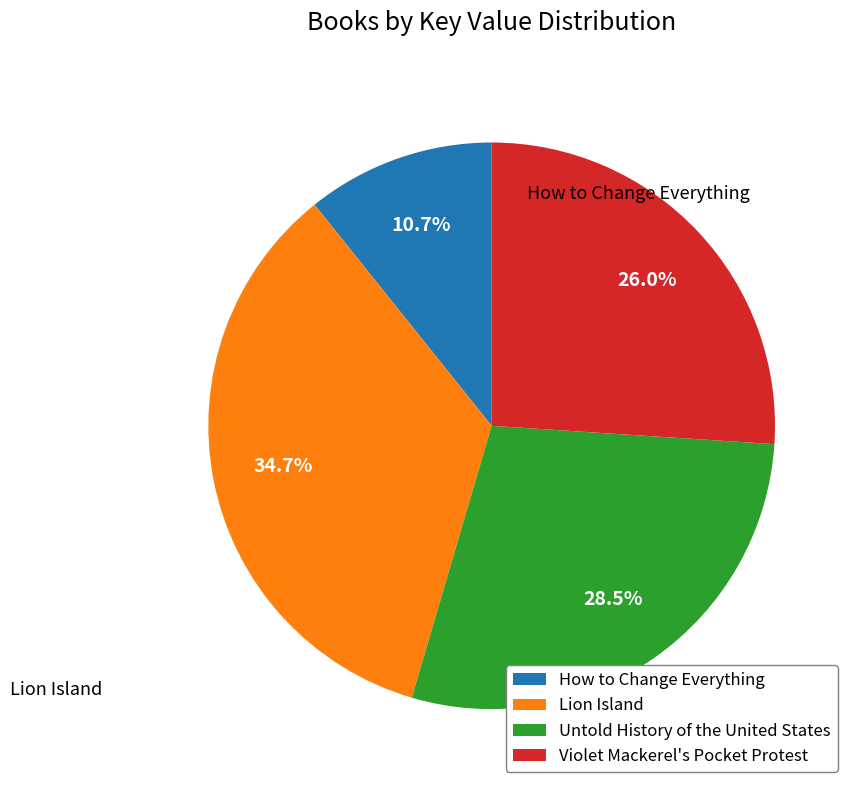

True or false: How to Change Everything accounts for 17% of the total.

False